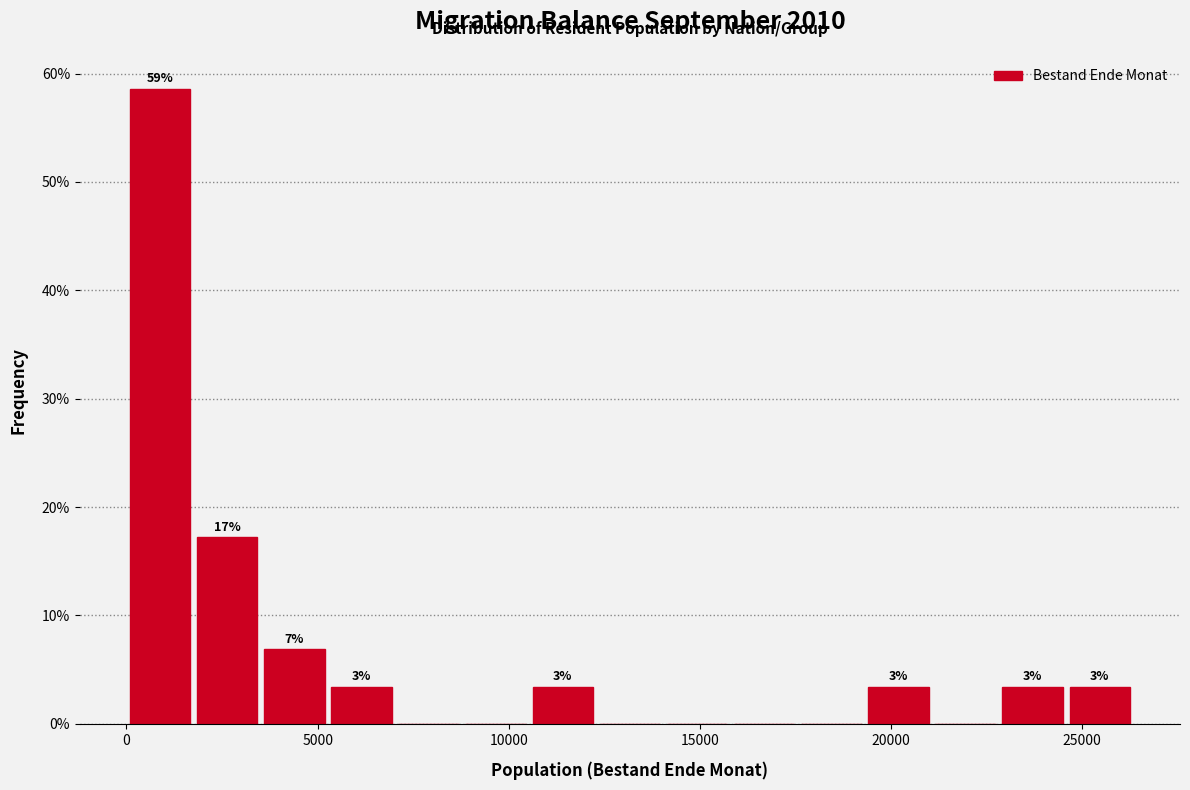

Read against the x-axis, roughly where is the centre of the tallest bar?

1000